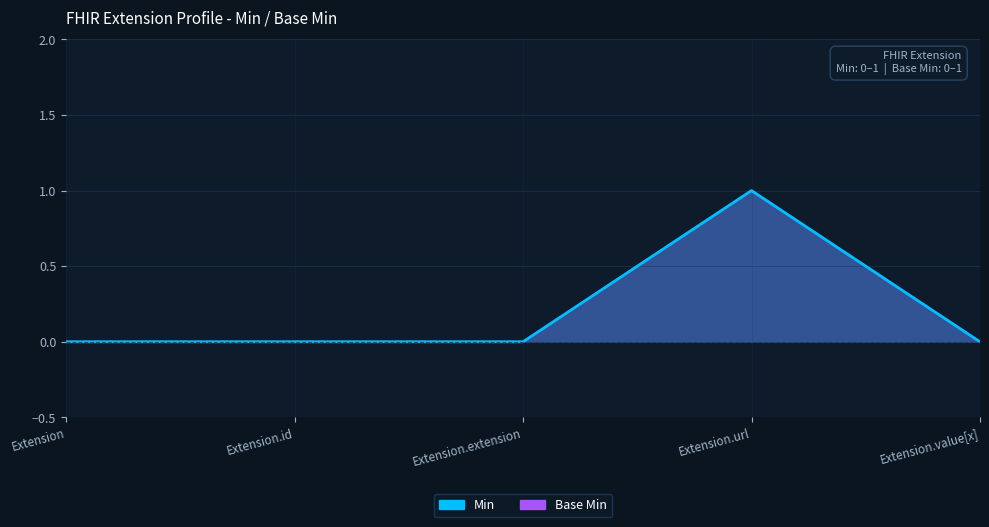

The Min series shows 0 at Extension. True or false?

True